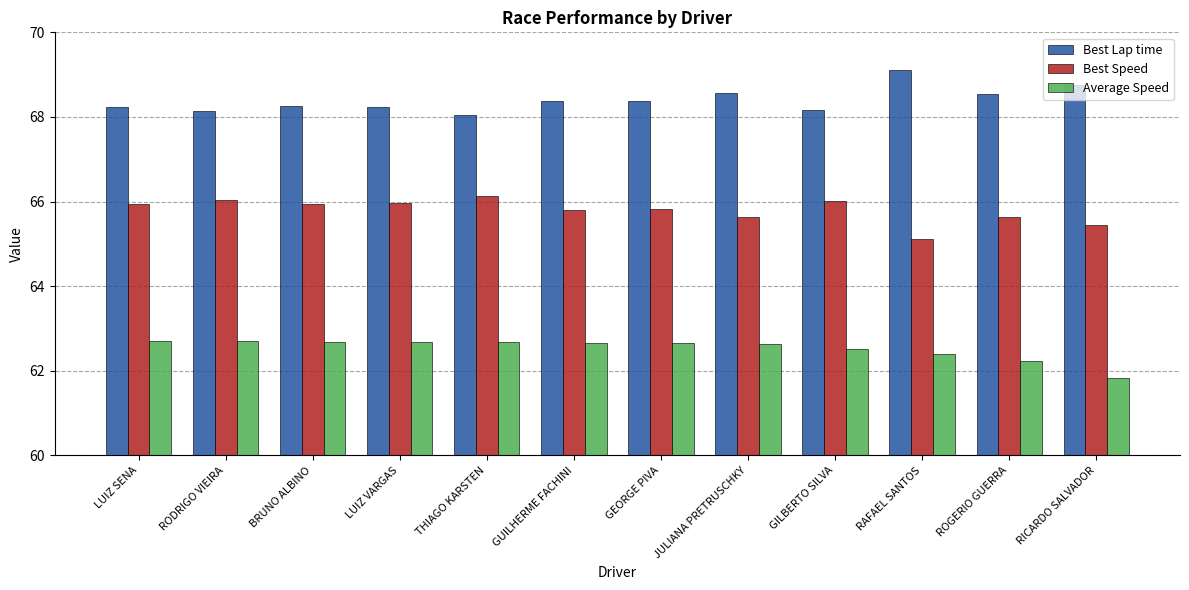

What is the spread (max minus min) of values at LUIZ VARGAS?

5.5